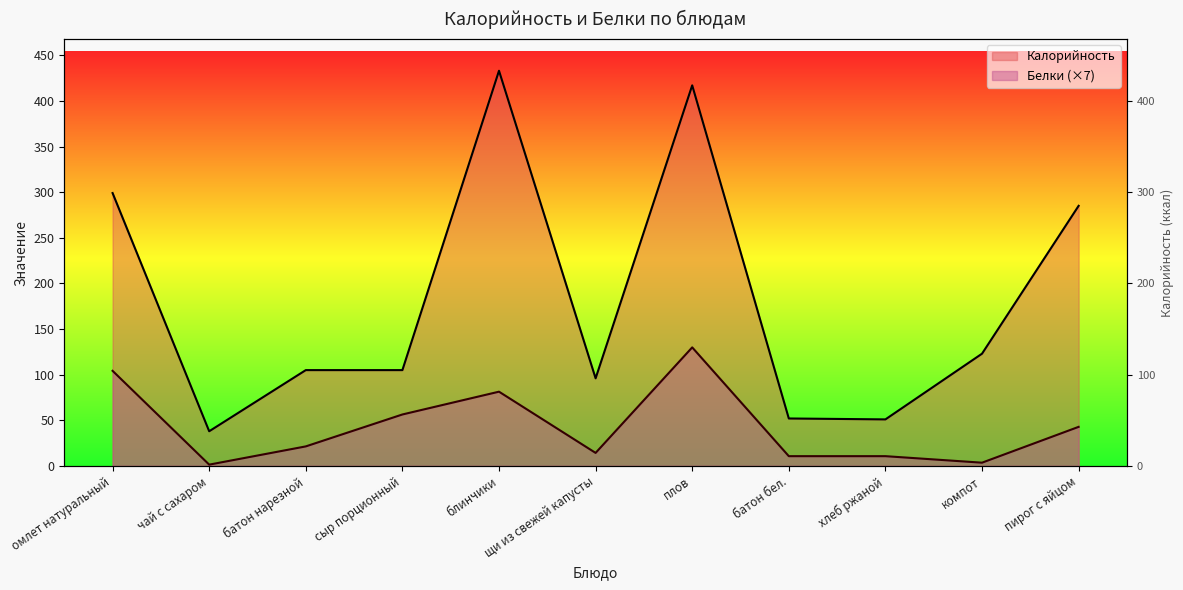

At which label does Калорийность reach its minimum?

чай с сахаром